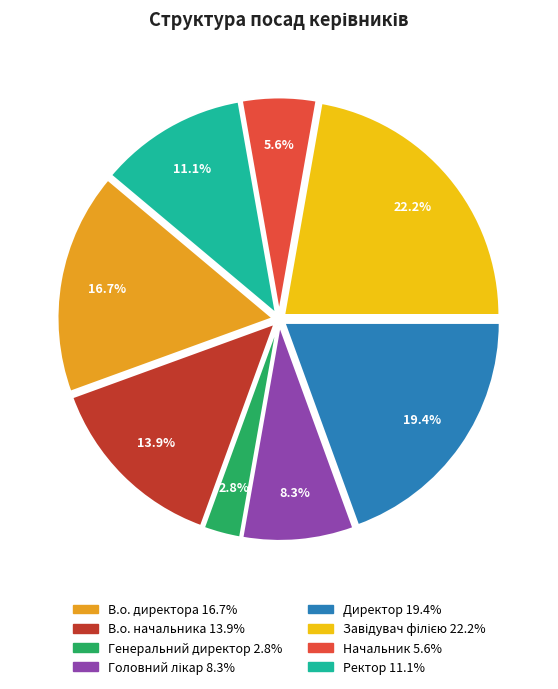

Count the number of slices in the pie.

8